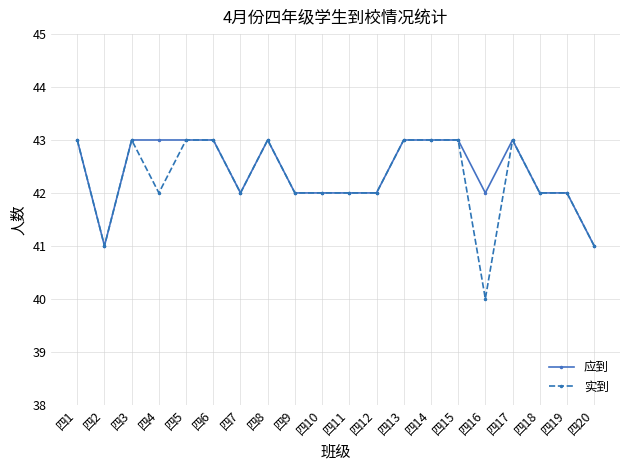

What are all the series names shown in the legend?

应到, 实到